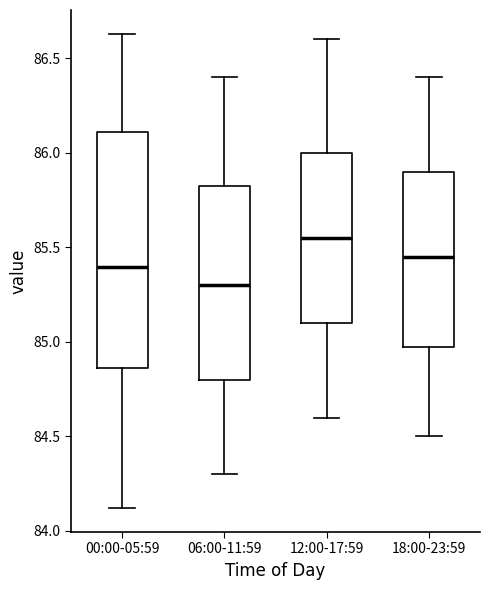

Which box is the tallest, from its lower edge to its upper edge?

00:00-05:59